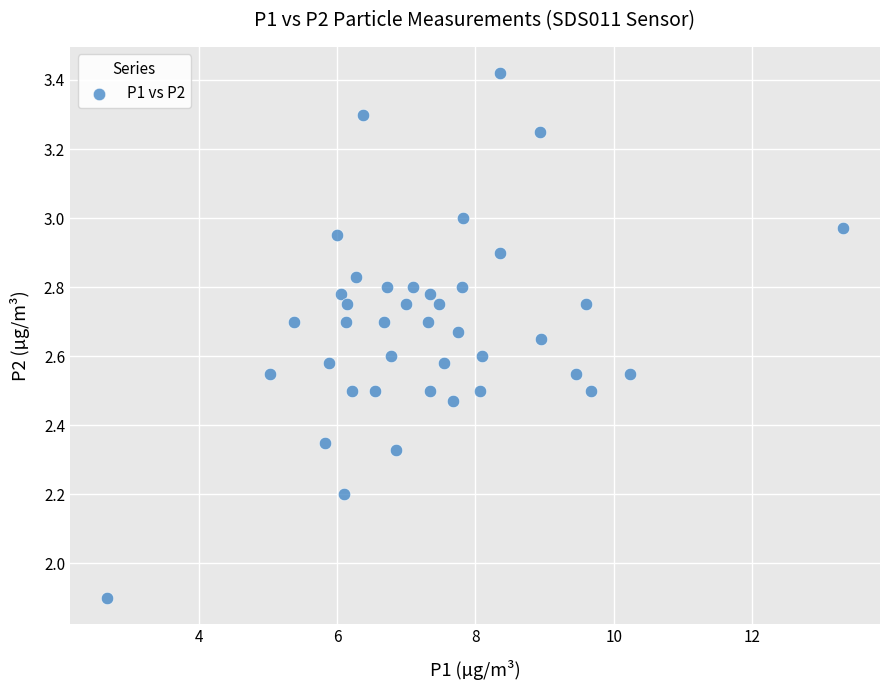

What is the range of X values (max minus min)?

10.7